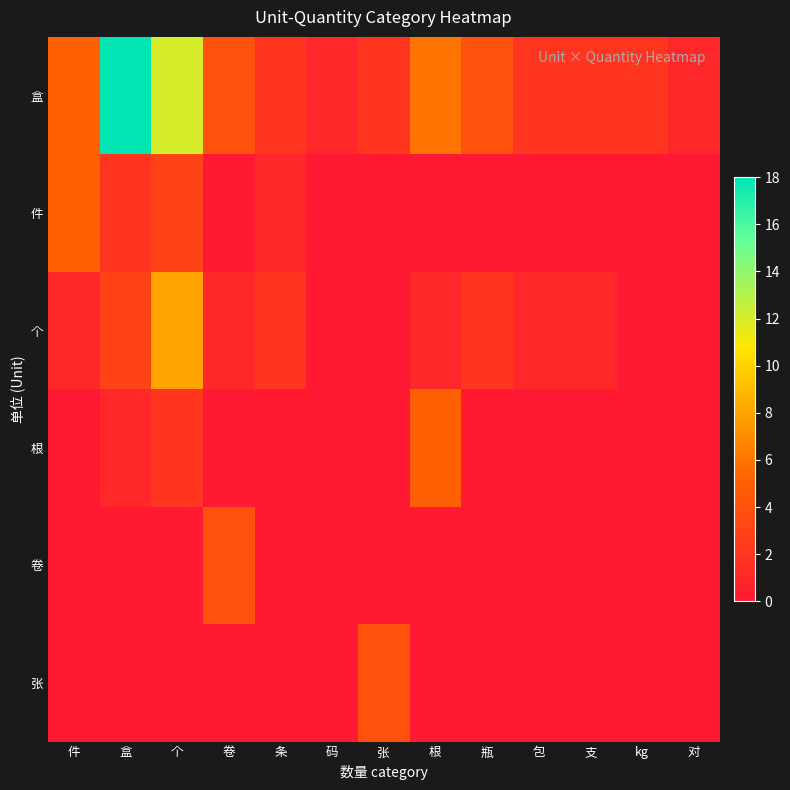

Reading left to right, list all the values displayed in this chart.

盒: 件=5	盒=18	个=12	卷=4	条=2	码=1	张=2	根=6	瓶=4	包=2	支=2	kg=2	对=1
件: 件=5	盒=2	个=3	卷=0	条=1	码=0	张=0	根=0	瓶=0	包=0	支=0	kg=0	对=0
个: 件=1	盒=3	个=8	卷=1	条=2	码=0	张=0	根=1	瓶=2	包=1	支=1	kg=0	对=0
根: 件=0	盒=1	个=2	卷=0	条=0	码=0	张=0	根=5	瓶=0	包=0	支=0	kg=0	对=0
卷: 件=0	盒=0	个=0	卷=4	条=0	码=0	张=0	根=0	瓶=0	包=0	支=0	kg=0	对=0
张: 件=0	盒=0	个=0	卷=0	条=0	码=0	张=4	根=0	瓶=0	包=0	支=0	kg=0	对=0